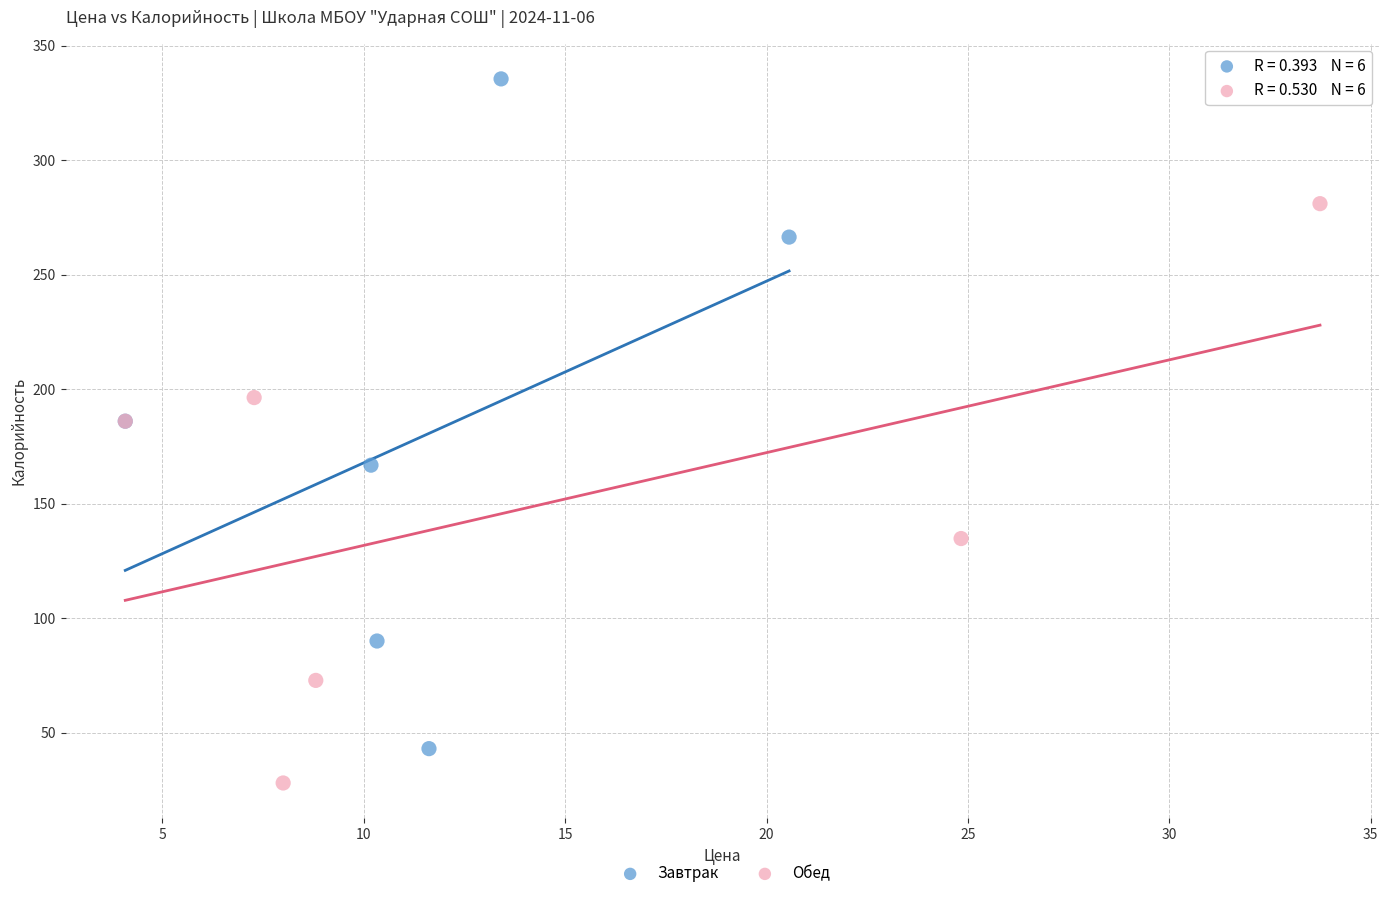

Which series reaches the minimum Y coordinate?

Обед